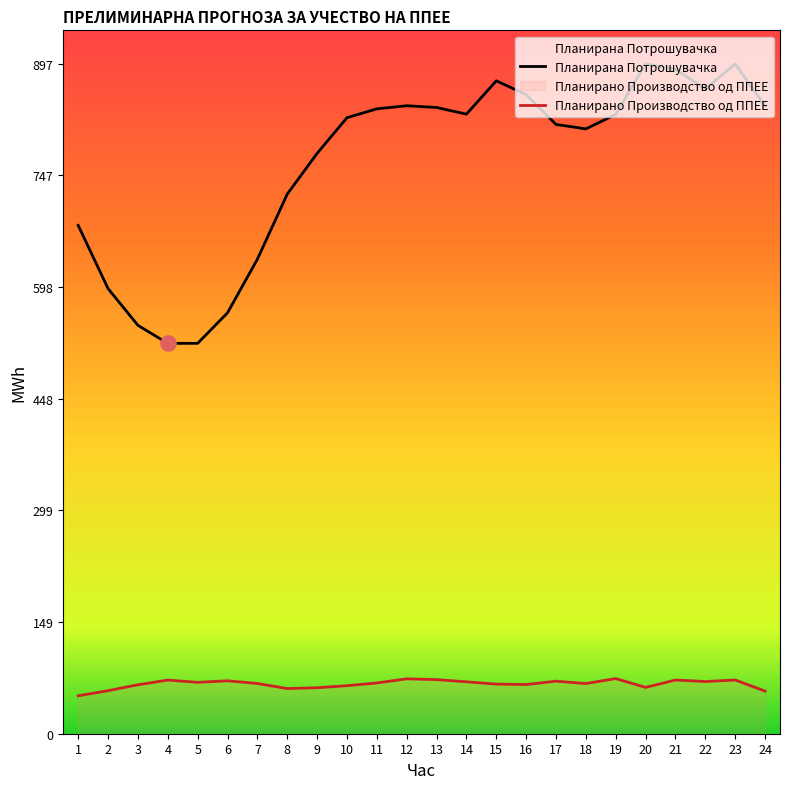

Which series contains the highest Y value?

Планирана Потрошувачка